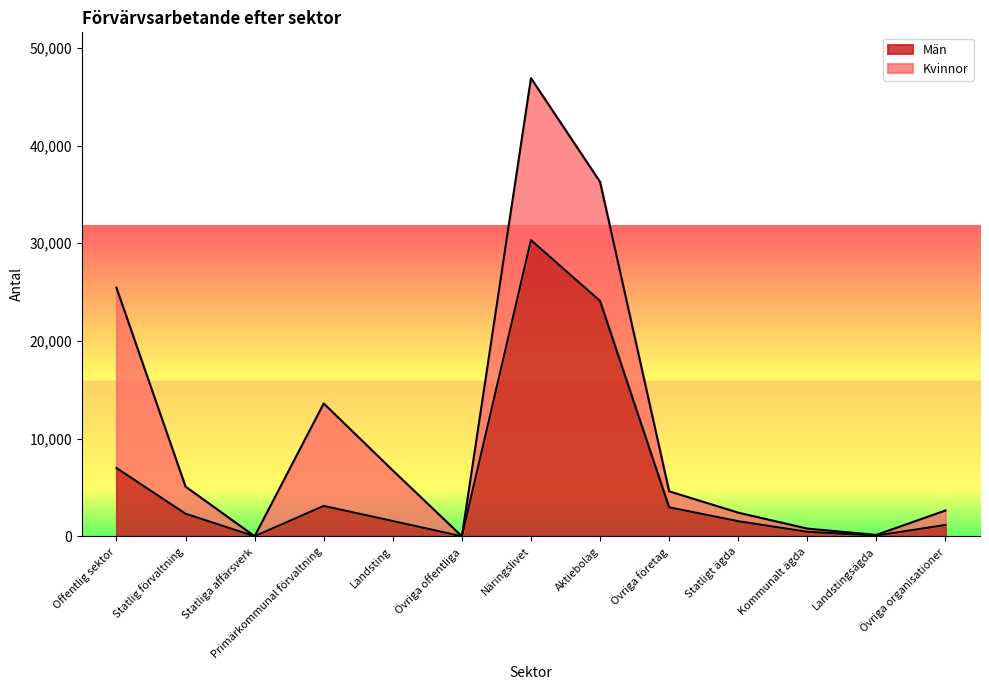

Reading right to left, what are all the values shown in this chart?

Övriga organisationer=1161	Landstingsägda=80	Kommunalt ägda=463	Statligt ägda=1548	Övriga företag=2968	Aktiebolag=24100	Näringslivet=30320	Övriga offentliga=1	Landsting=1564	Primärkommunal förvaltning=3110	Statliga affärsverk=5	Statlig förvaltning=2312	Offentlig sektor=6992